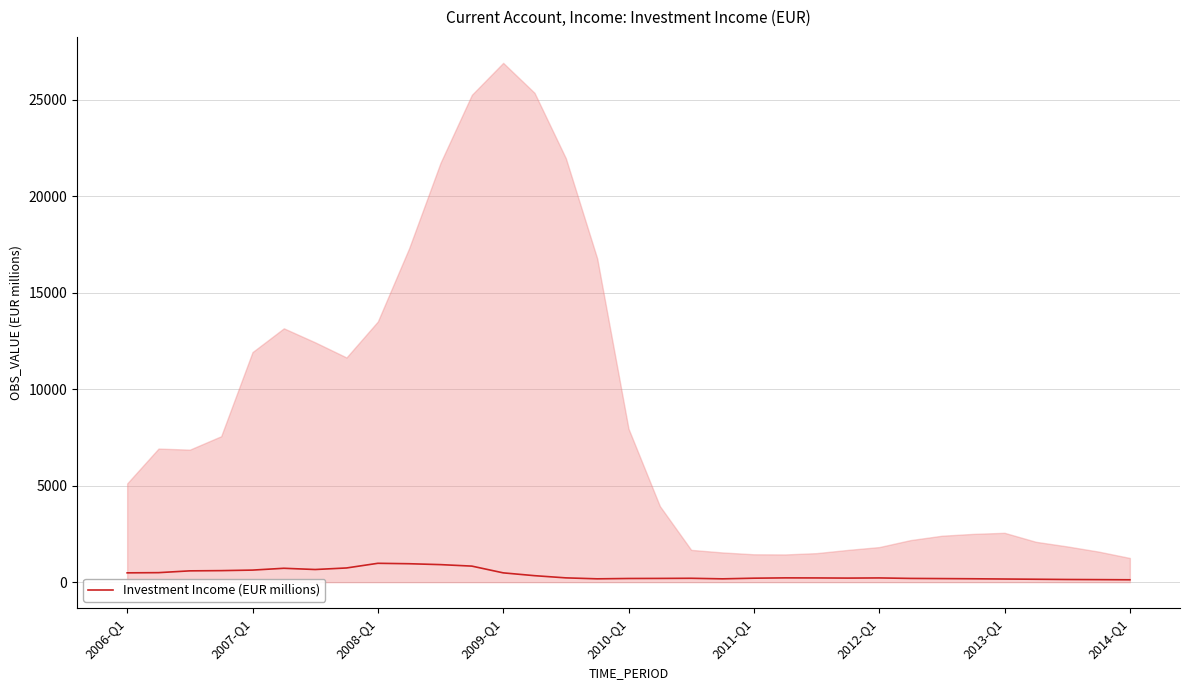

What is the greatest value displayed?

978.4